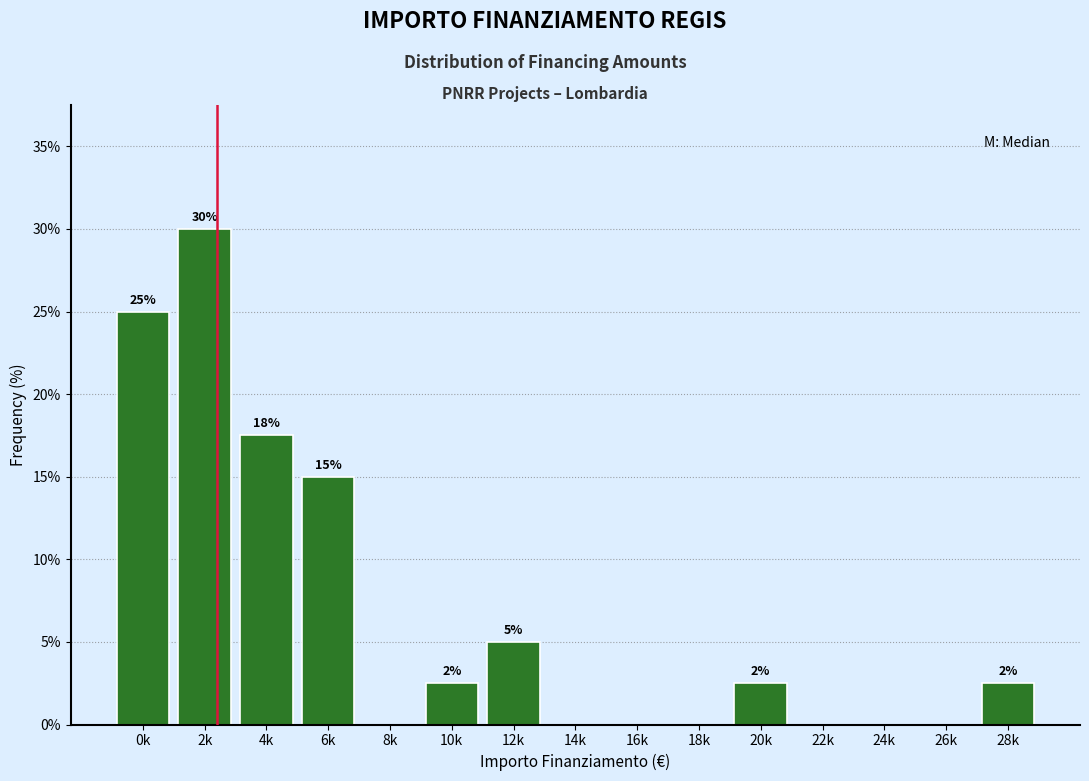

The value at 26k is 15.3. True or false?

False